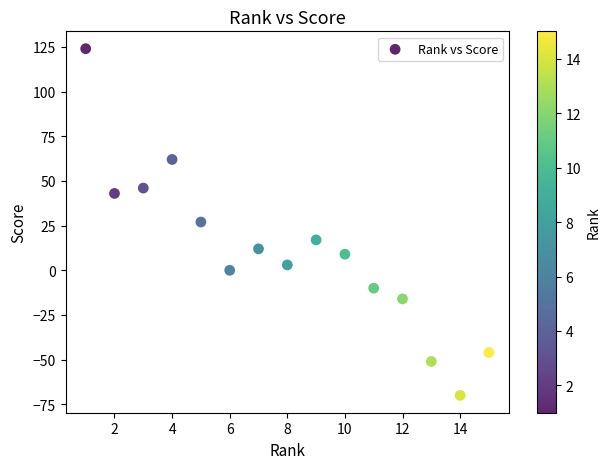

What is the range of Y values (max minus min)?

194